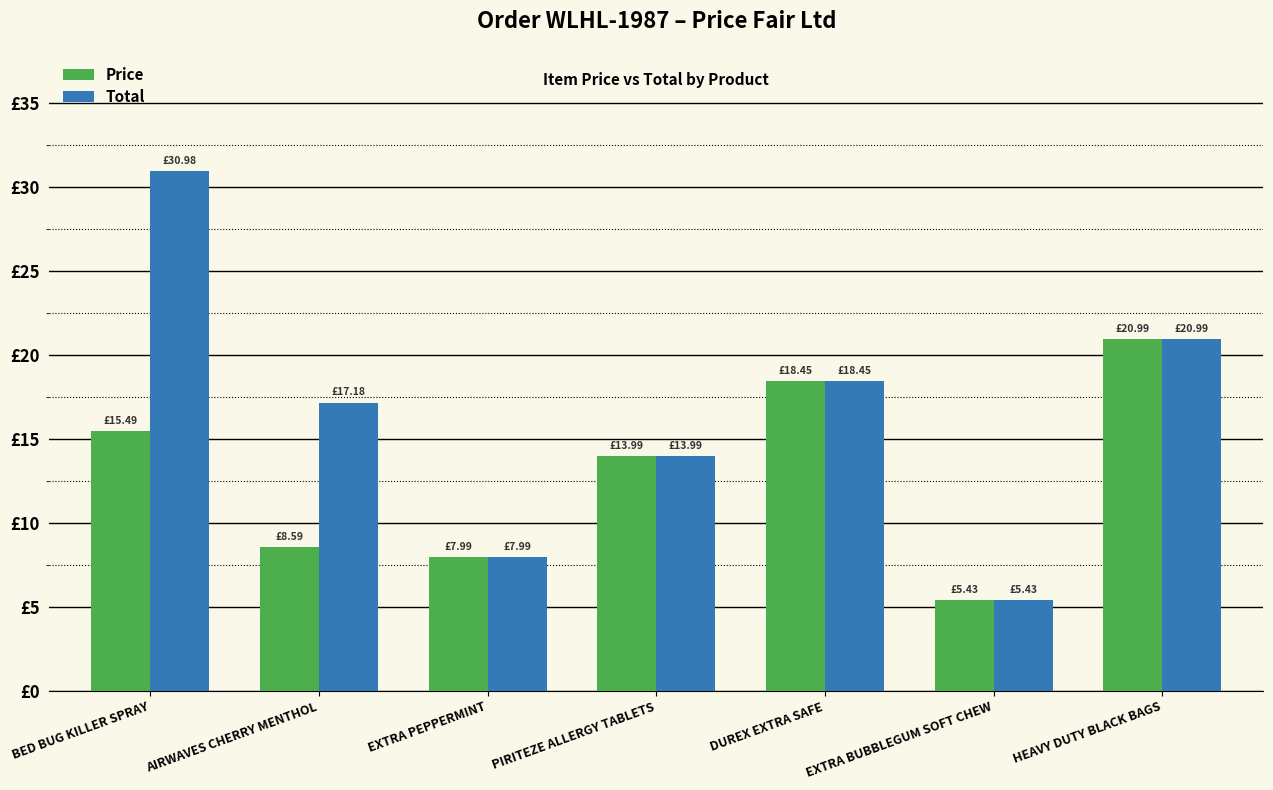

Are the bars horizontal?

No